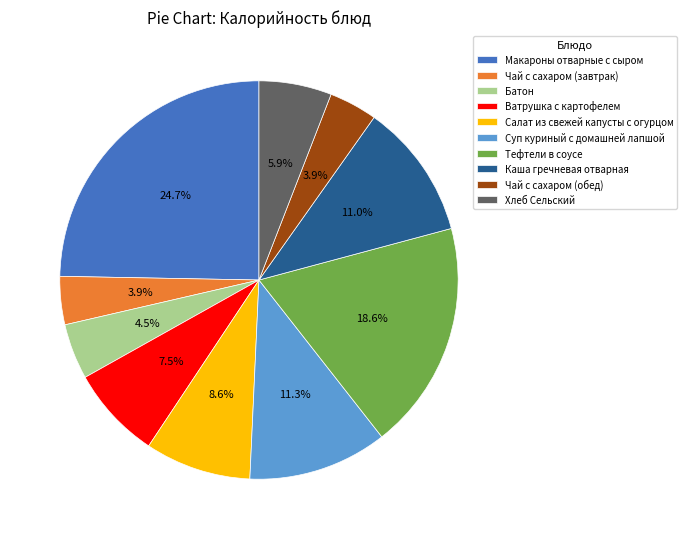

Approximately how many times larger is the value at Батон compared to Ватрушка с картофелем?

0.6